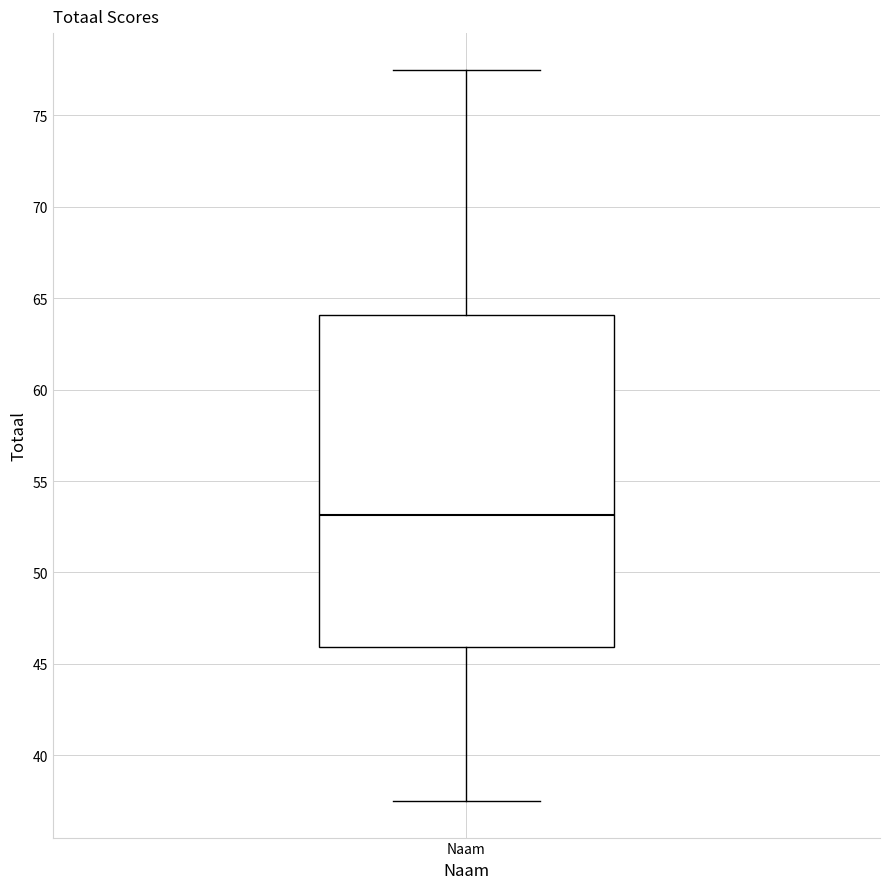

Where does the lower whisker of the box for Naam end on the y-axis? The values are not printed on the chart, so give them approximately, as read against the axis.

37.5